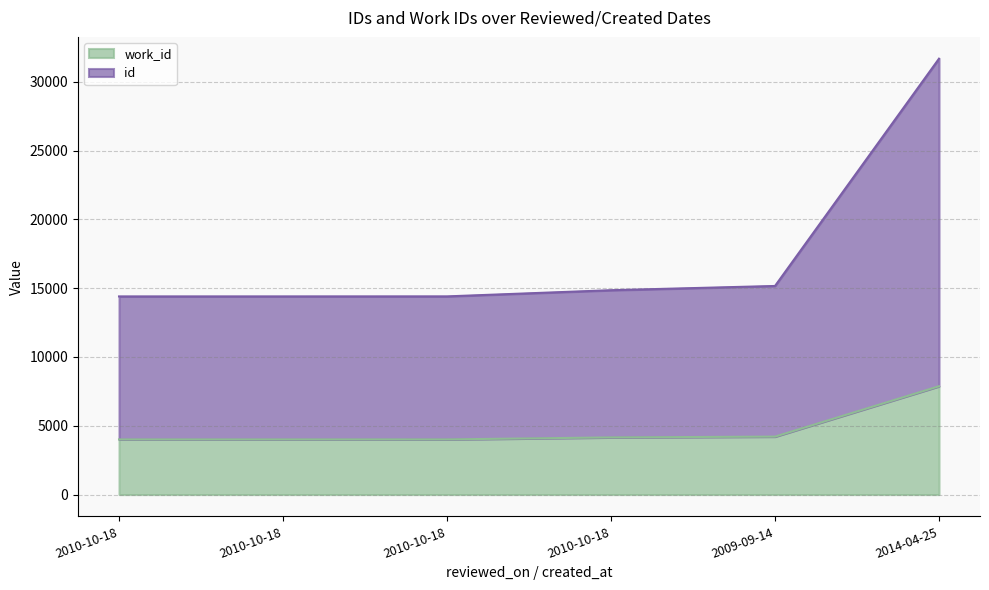

How many lines are shown in the chart?

2